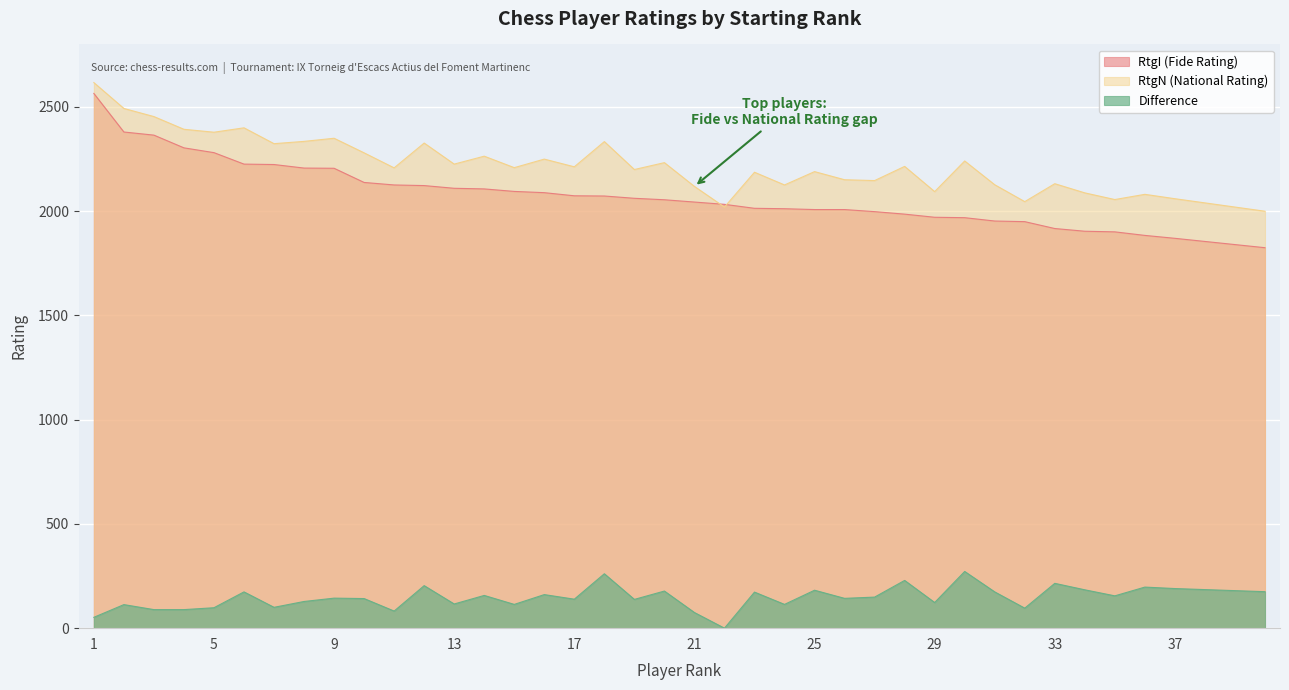

True or false: RtgI (Fide Rating) and Difference cross at least once.

False